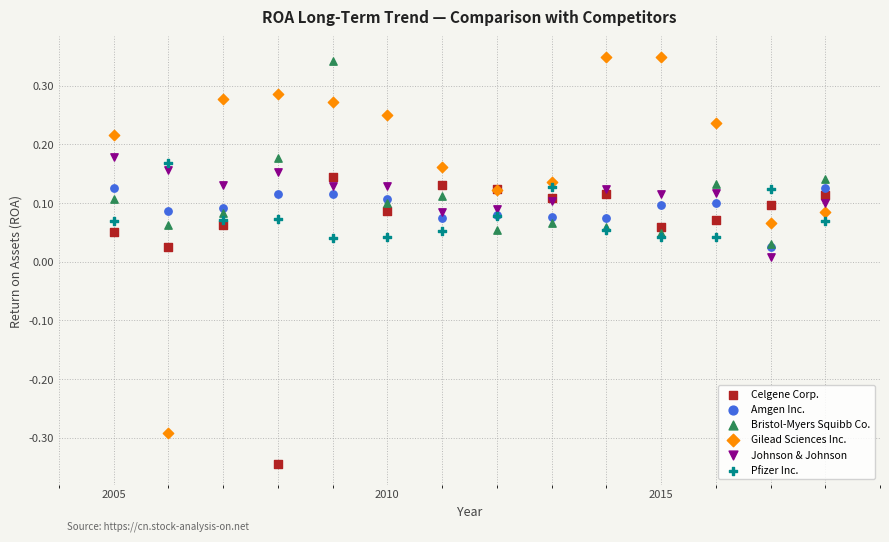

What are all the series names shown in the legend?

Celgene Corp., Amgen Inc., Bristol-Myers Squibb Co., Gilead Sciences Inc., Johnson & Johnson, Pfizer Inc.